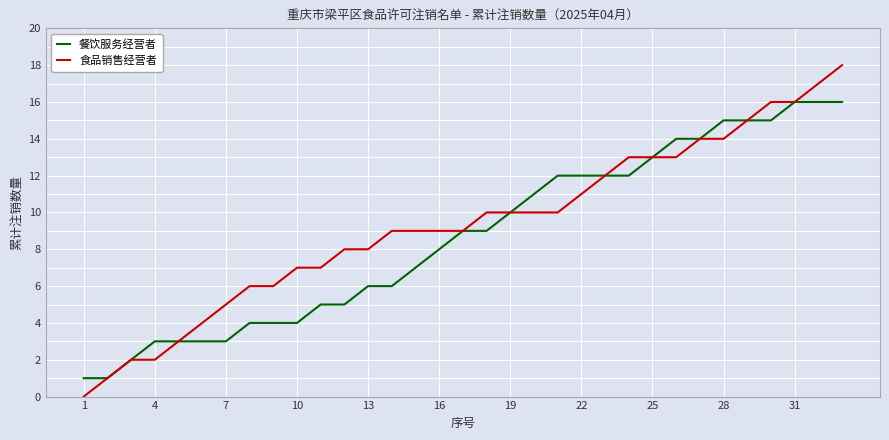

Which series has the widest spread of values?

食品销售经营者